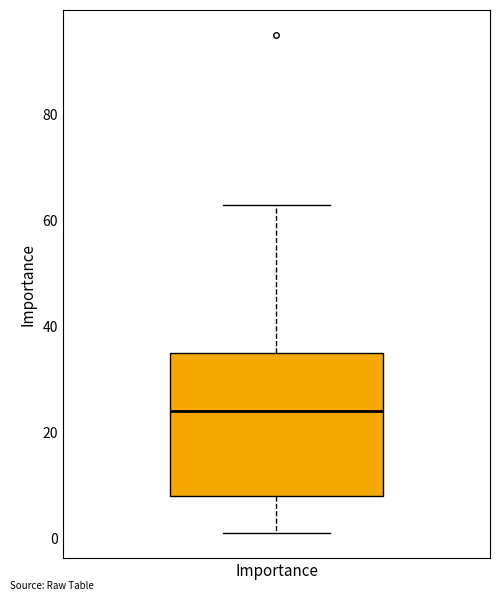

Read this box plot against the y-axis: the position of the median line, the range covered by the box, and the ends of both whiskers. The values are not printed on the chart, so give them approximately, as read against the axis.

median 24, box 8 to 36, whiskers 2 to 64